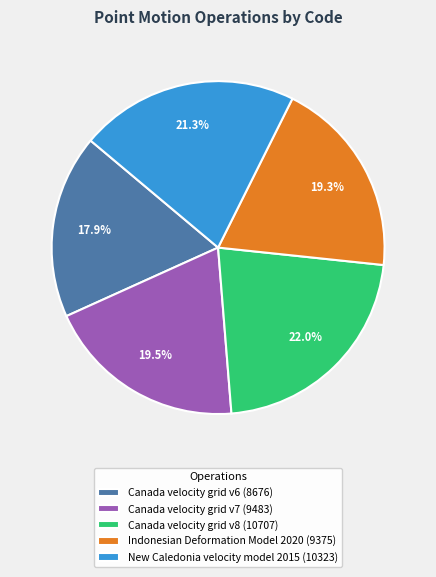

Which has a higher value, Canada velocity grid v8 (10707) or Canada velocity grid v6 (8676)?

Canada velocity grid v8 (10707)